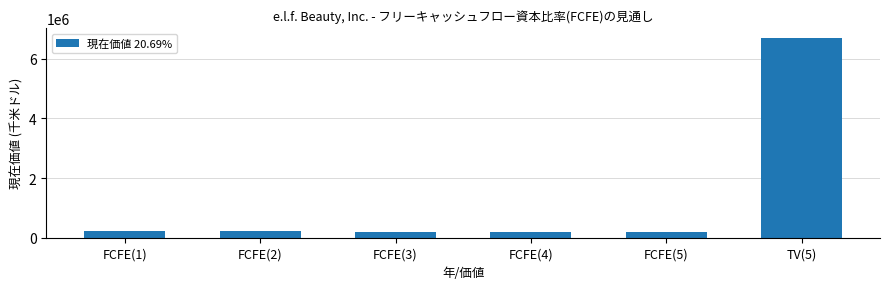

Count the number of data series in this chart.

1